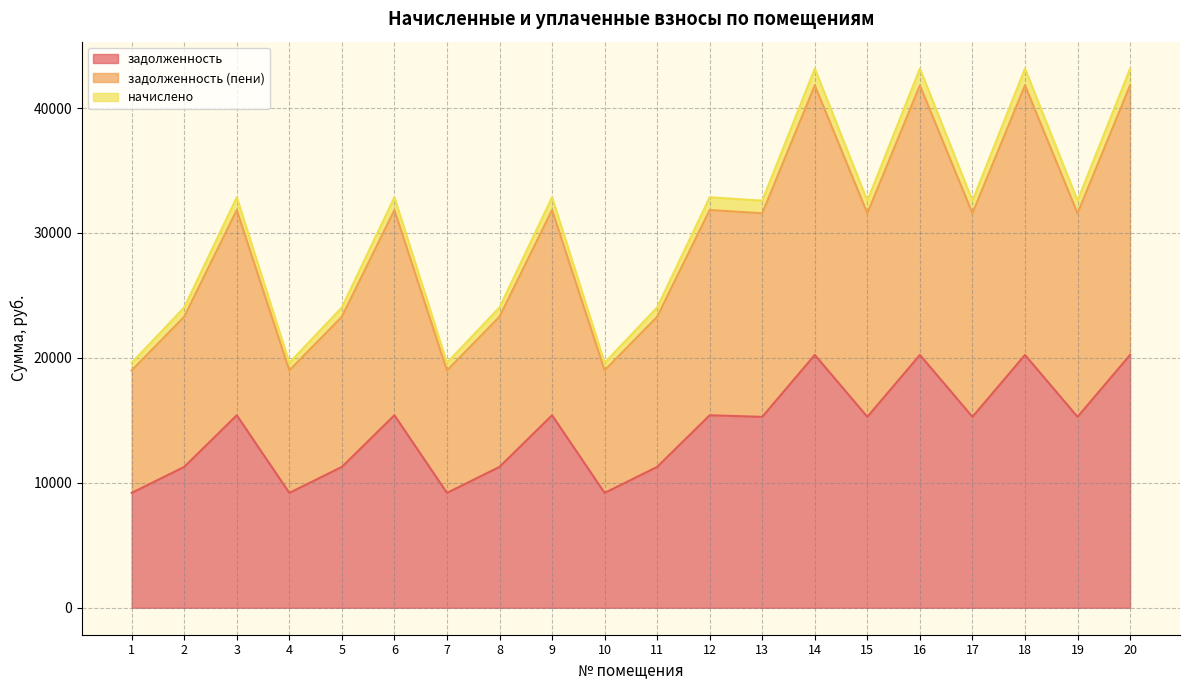

At which label is начислено closest to 30403?

13